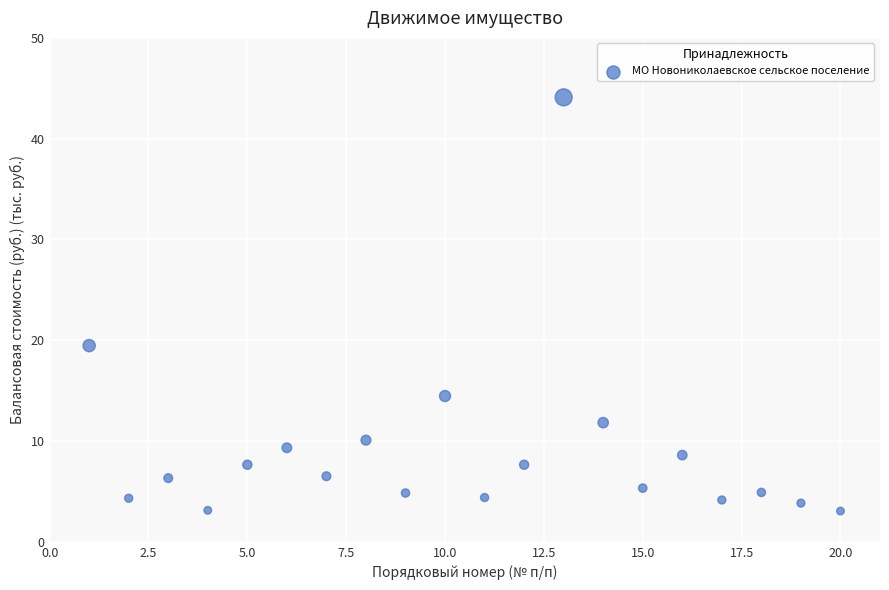

What is the range of Y values (max minus min)?

41.0